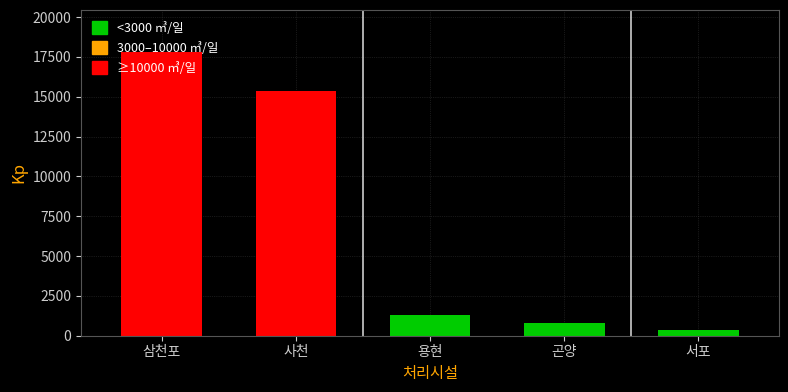

What is the value of the 3rd bar from the left?

1286.2